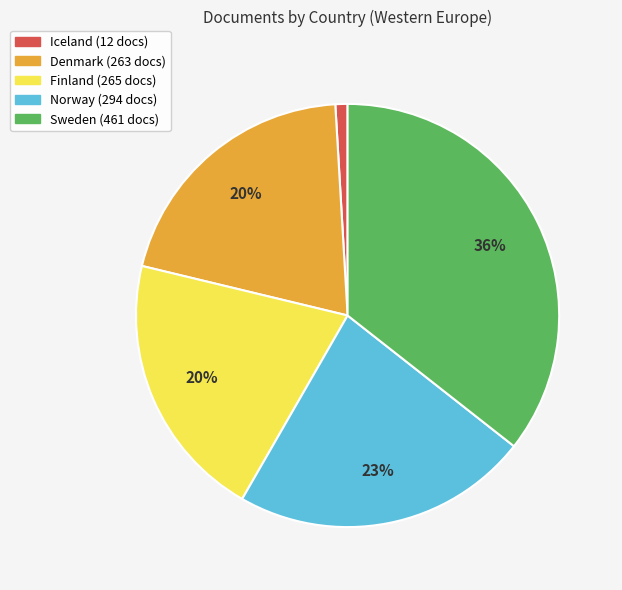

Count the number of slices in the pie.

5